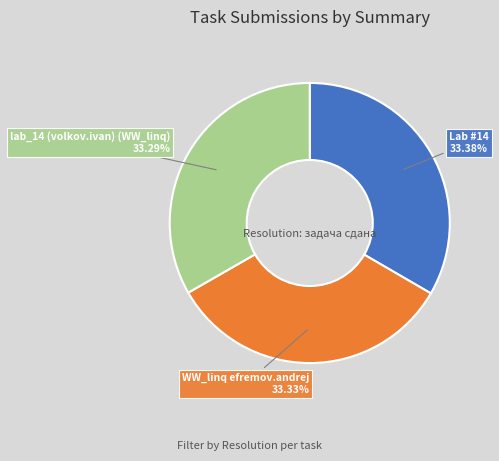

Approximately how many times larger is the value at Lab #14 compared to WW_linq efremov.andrej?

1.0